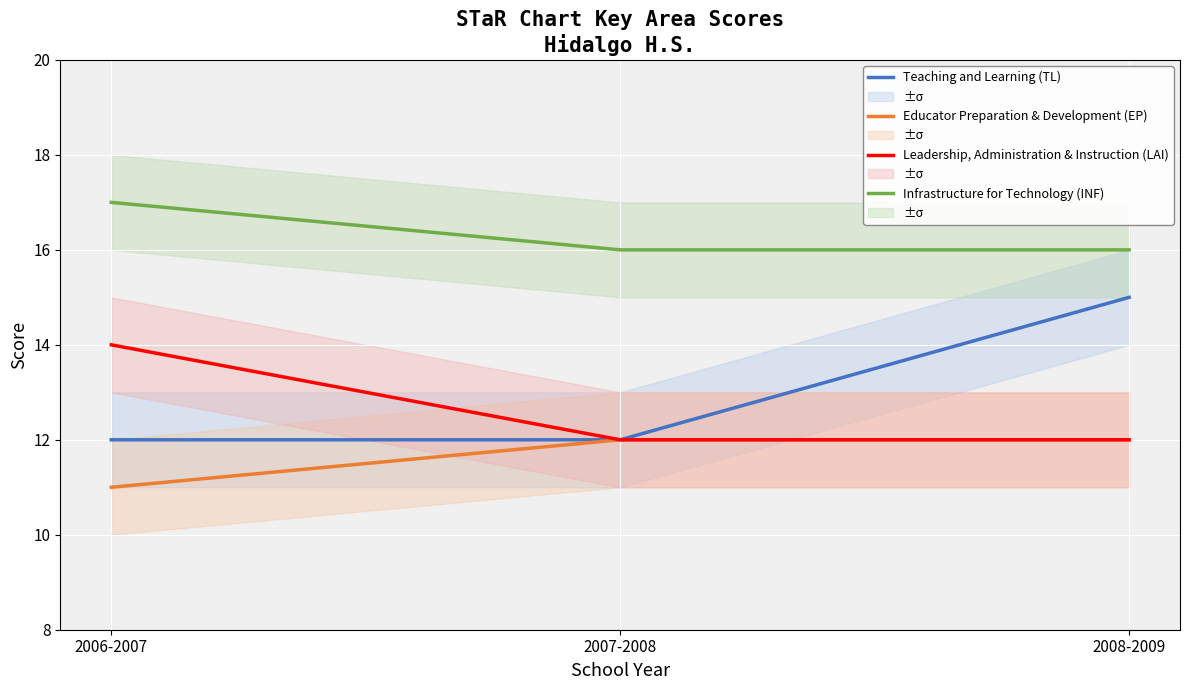

What is the total value across all series at 2008-2009?

55